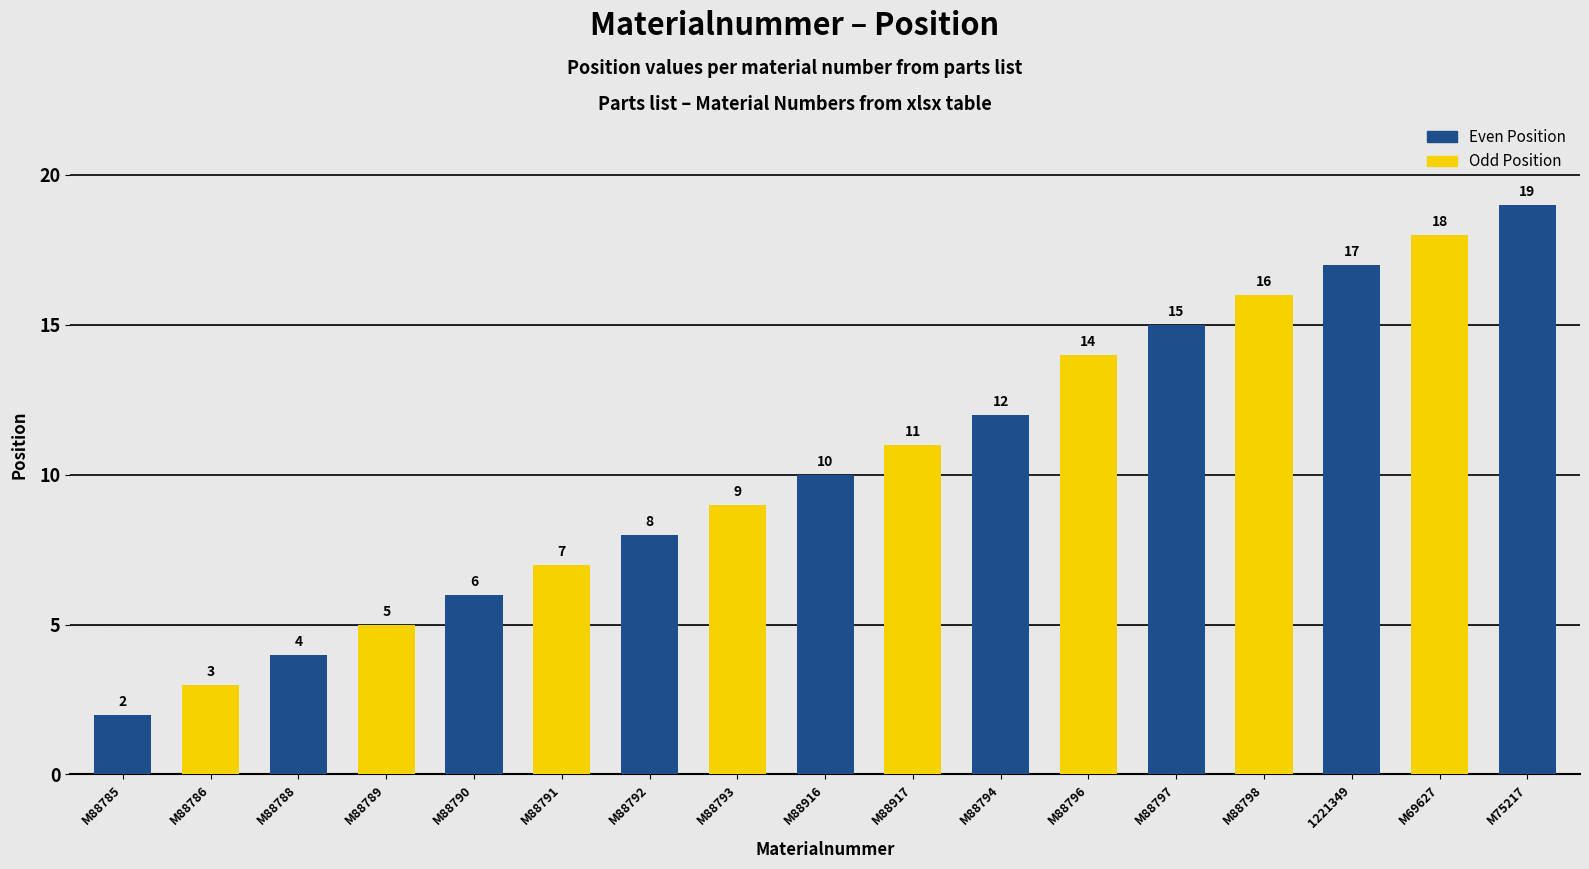

Rank the categories by value from lowest to highest.

M88785, M88786, M88788, M88789, M88790, M88791, M88792, M88793, M88916, M88917, M88794, M88796, M88797, M88798, 1221349, M69627, M75217